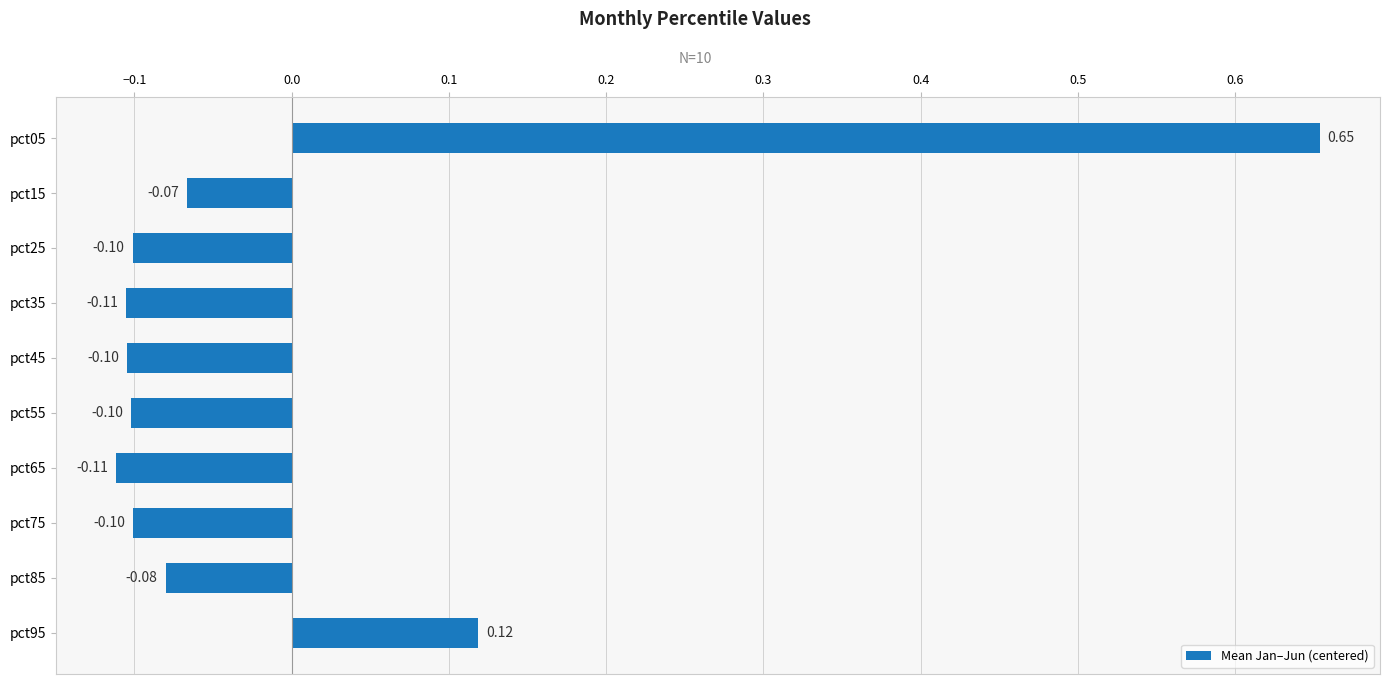

What is the difference between the maximum and second lowest values?

0.8